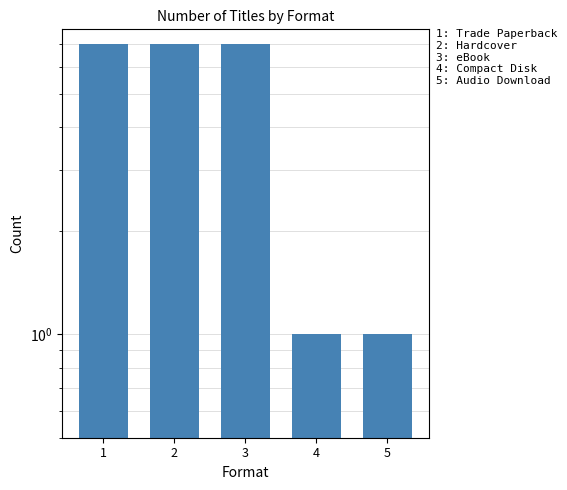

The value at 1 is 10. True or false?

False